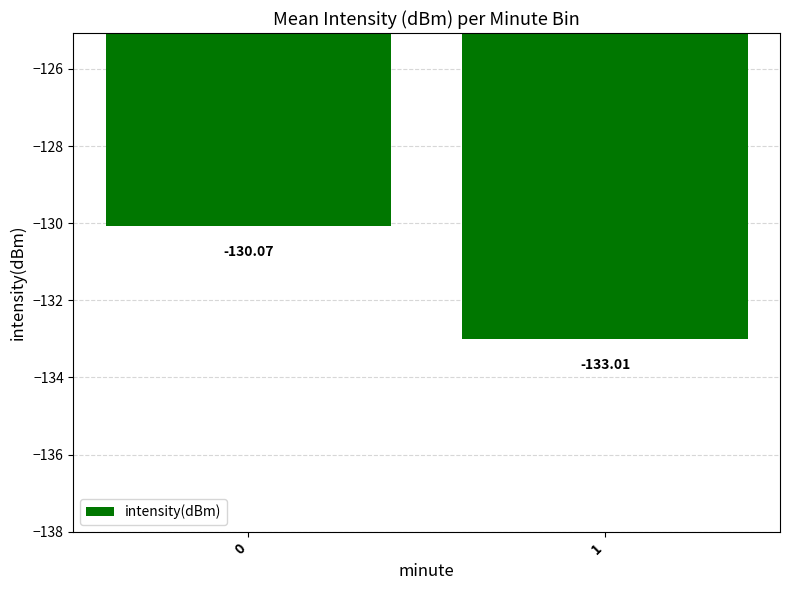

Rank the categories by value from lowest to highest.

1, 0